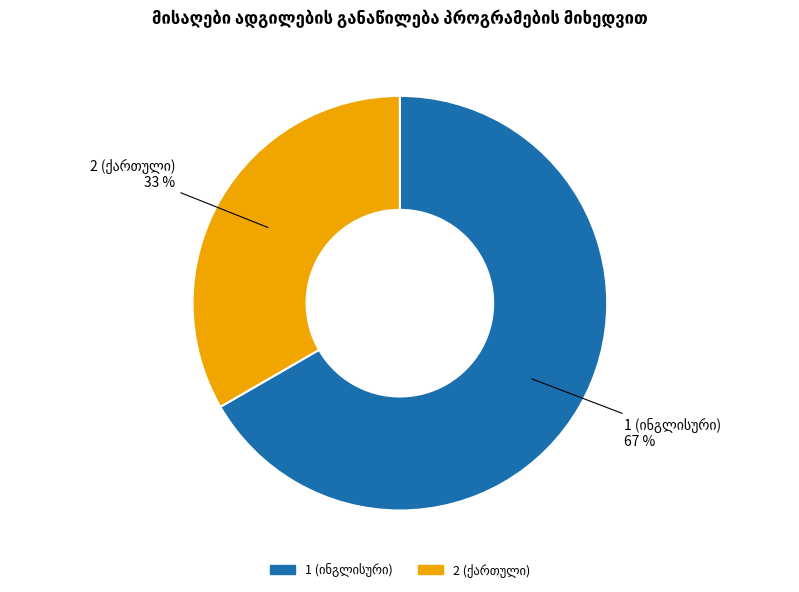

How many slices are in this pie chart?

2